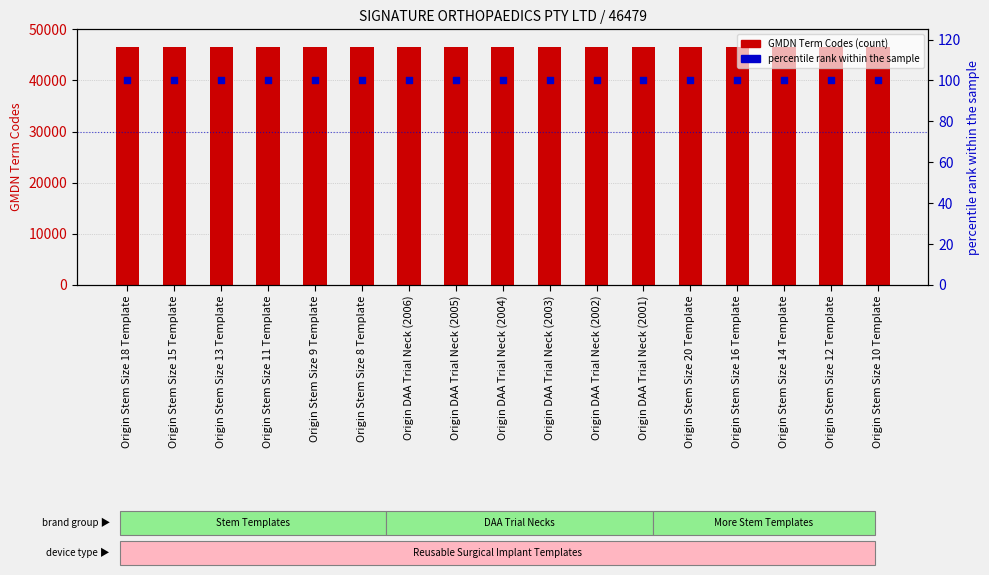

Is the value of GMDN Term Codes at Origin Stem Size 18 Template greater than the value of percentile rank within the sample at Origin DAA Trial Neck (2005)?

Yes